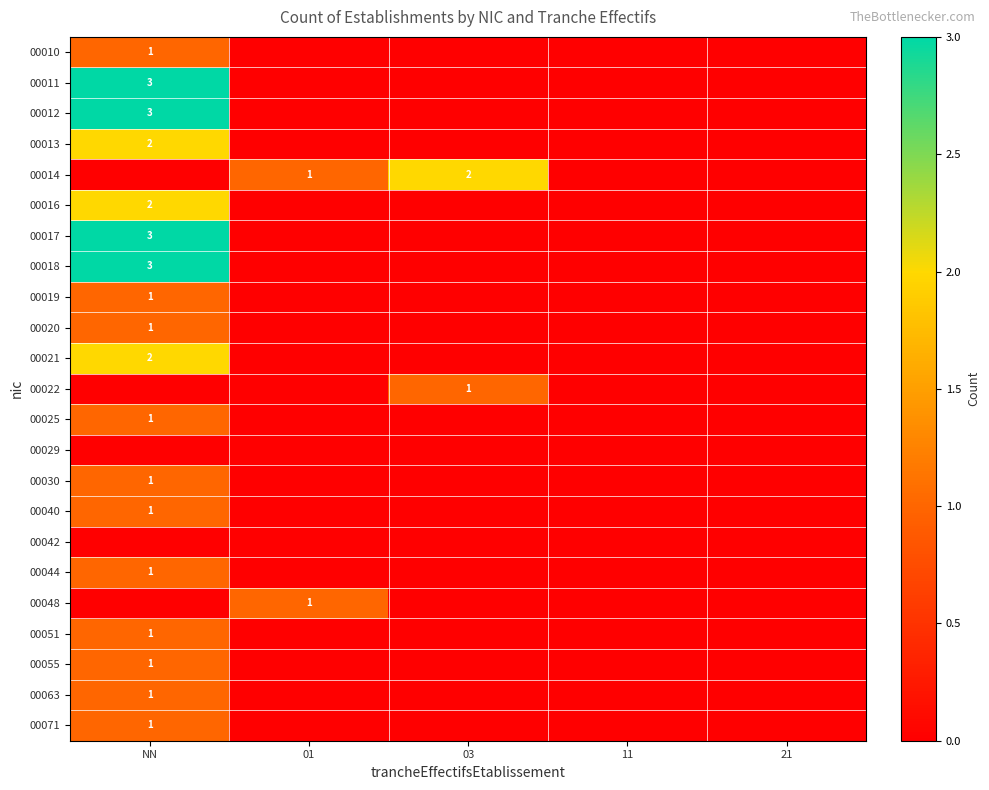

Is it true that 00016 equals 1 at NN?

False